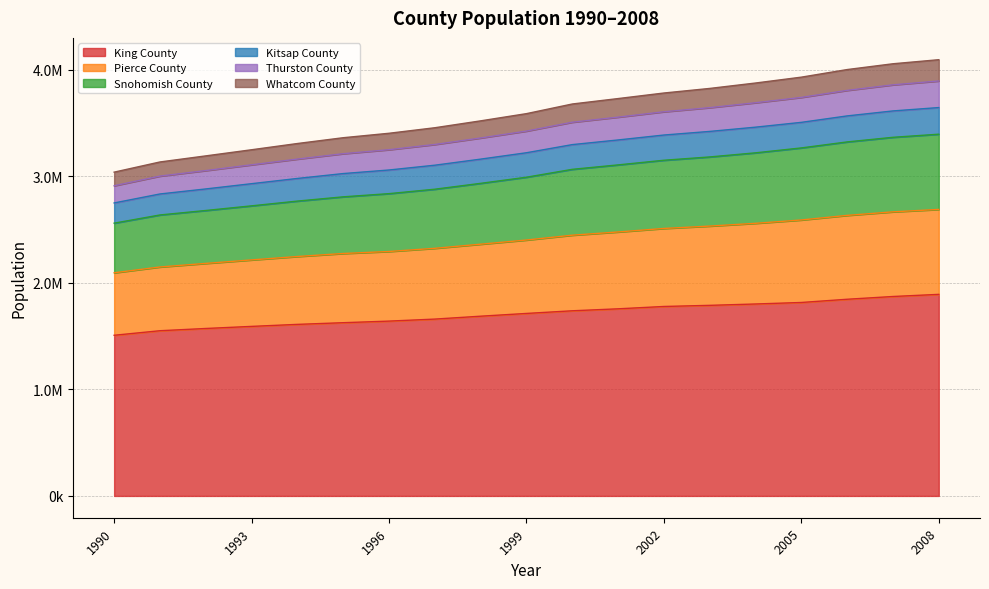

True or false: Thurston County has more than 2 points higher than both neighbors.

False